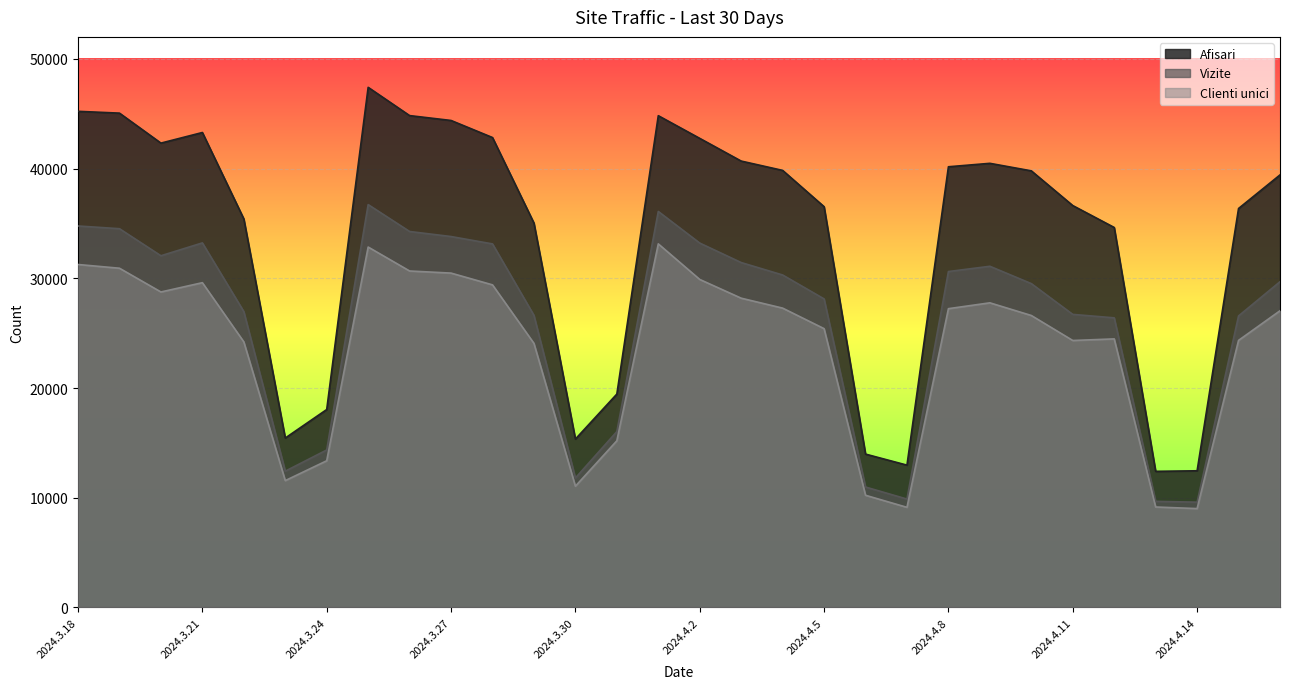

Reading left to right, list all the values displayed in this chart.

Afisari: 45216	45052	42320	43286	35413	15442	18041	47403	44827	44383	42827	35032	15347	19449	44819	42752	40683	39833	36526	13977	12971	40164	40477	39792	36628	34631	12406	12457	36361	39421
Vizite: 34767	34519	32054	33225	26964	12423	14354	36716	34265	33805	33134	26621	11801	16031	36091	33210	31434	30301	28121	10977	9881	30615	31095	29515	26710	26396	9673	9597	26569	29688
Clienti unici: 31256	30917	28753	29600	24206	11562	13371	32847	30665	30473	29401	24069	11052	15192	33136	29894	28187	27281	25411	10225	9126	27231	27764	26610	24331	24477	9157	9012	24341	27041